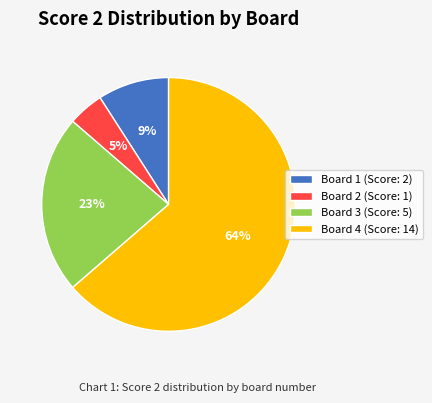

To the nearest percent, what is the average slice percentage?

25%